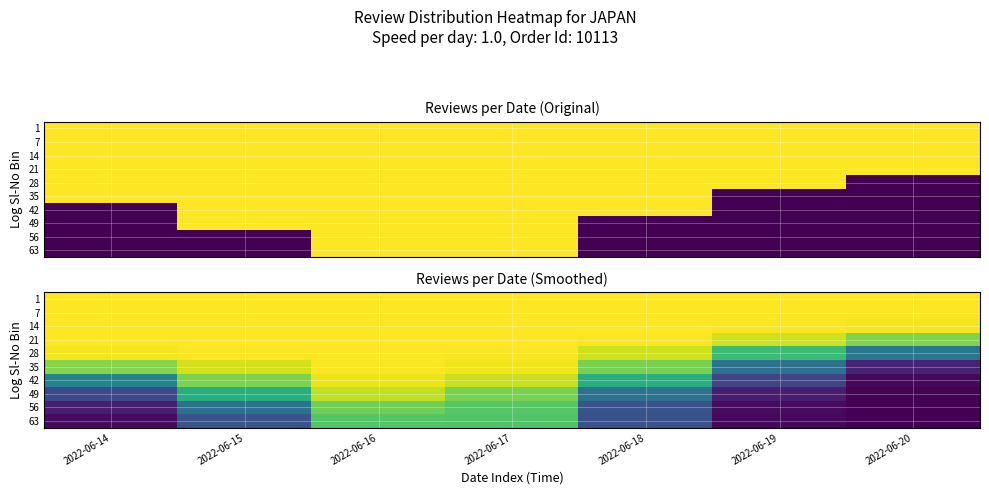

List the series in order of their peak value, highest first.

1, 7, 14, 21, 28, 35, 42, 49, 56, 63